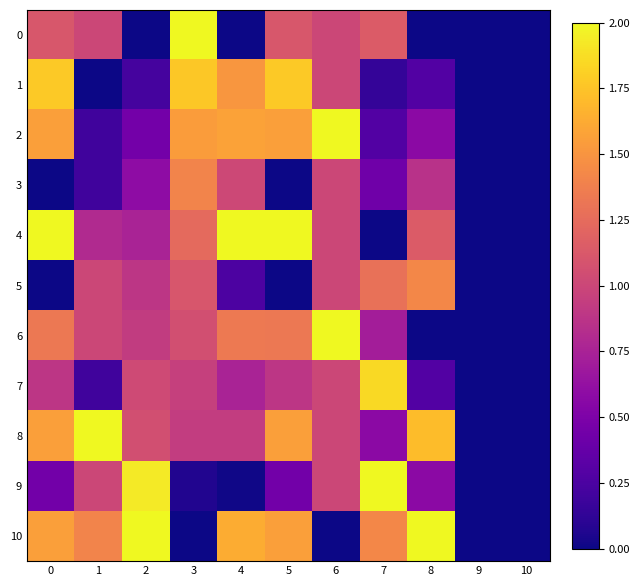

Reading left to right, what are all the values shown in this chart?

0: 0=1.1	1=1.0	2=0.0	3=2.0	4=0.0	5=1.1	6=1.0	7=1.1	8=0.0	9=0.0	10=0.0
1: 0=1.8	1=0.0	2=0.2	3=1.8	4=1.5	5=1.8	6=1.0	7=0.1	8=0.3	9=0.0	10=0.0
2: 0=1.6	1=0.2	2=0.4	3=1.5	4=1.6	5=1.6	6=2.0	7=0.3	8=0.6	9=0.0	10=0.0
3: 0=0.0	1=0.2	2=0.6	3=1.4	4=1.0	5=0.0	6=1.0	7=0.4	8=0.9	9=0.0	10=0.0
4: 0=2.0	1=0.8	2=0.8	3=1.2	4=2.0	5=2.0	6=1.0	7=0.0	8=1.1	9=0.0	10=0.0
5: 0=0.0	1=1.0	2=0.9	3=1.1	4=0.3	5=0.0	6=1.0	7=1.3	8=1.4	9=0.0	10=0.0
6: 0=1.3	1=1.0	2=0.9	3=1.1	4=1.3	5=1.3	6=2.0	7=0.7	8=0.0	9=0.0	10=0.0
7: 0=0.9	1=0.2	2=1.0	3=1.0	4=0.8	5=0.9	6=1.0	7=1.9	8=0.3	9=0.0	10=0.0
8: 0=1.6	1=2.0	2=1.1	3=0.9	4=0.9	5=1.6	6=1.0	7=0.6	8=1.7	9=0.0	10=0.0
9: 0=0.4	1=1.0	2=1.9	3=0.1	4=0.0	5=0.4	6=1.0	7=2.0	8=0.6	9=0.0	10=0.0
10: 0=1.6	1=1.4	2=2.0	3=0.0	4=1.6	5=1.6	6=0.0	7=1.4	8=2.0	9=0.0	10=0.0